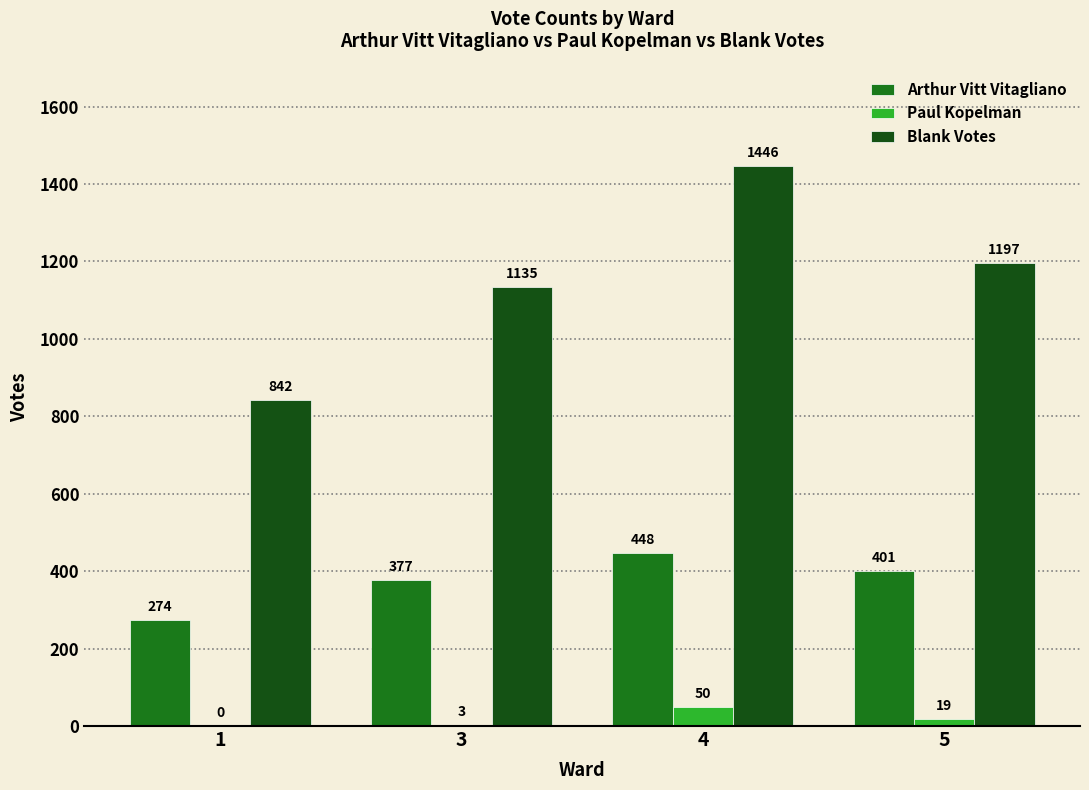

Which category has the highest value across all series?

4